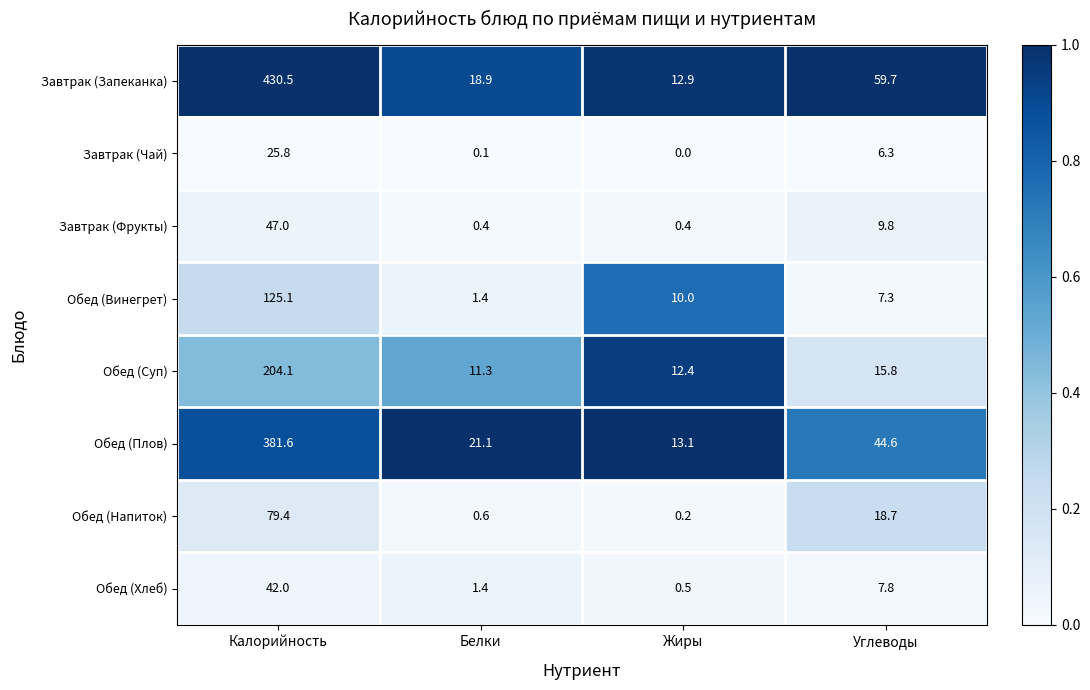

What is the sum of all Обед (Плов) values?

460.4